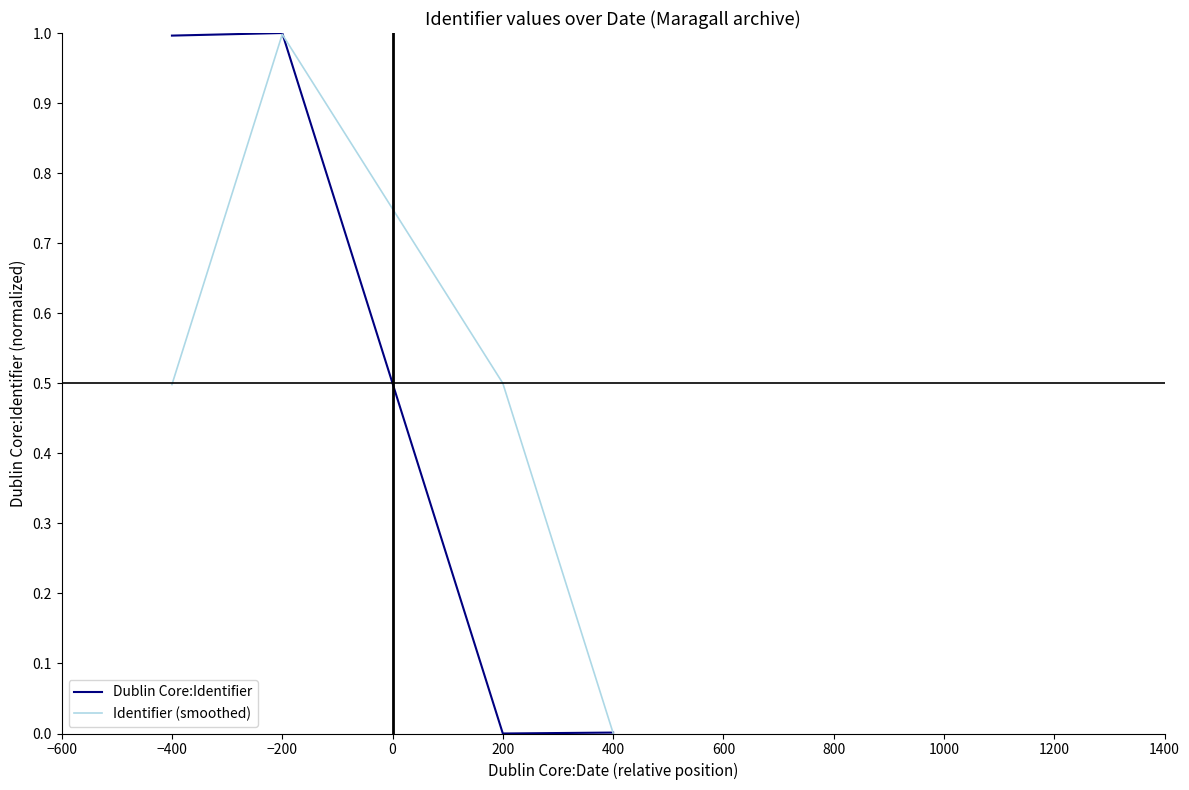

True or false: Identifier (smoothed) has more than 1 points higher than both neighbors.

False